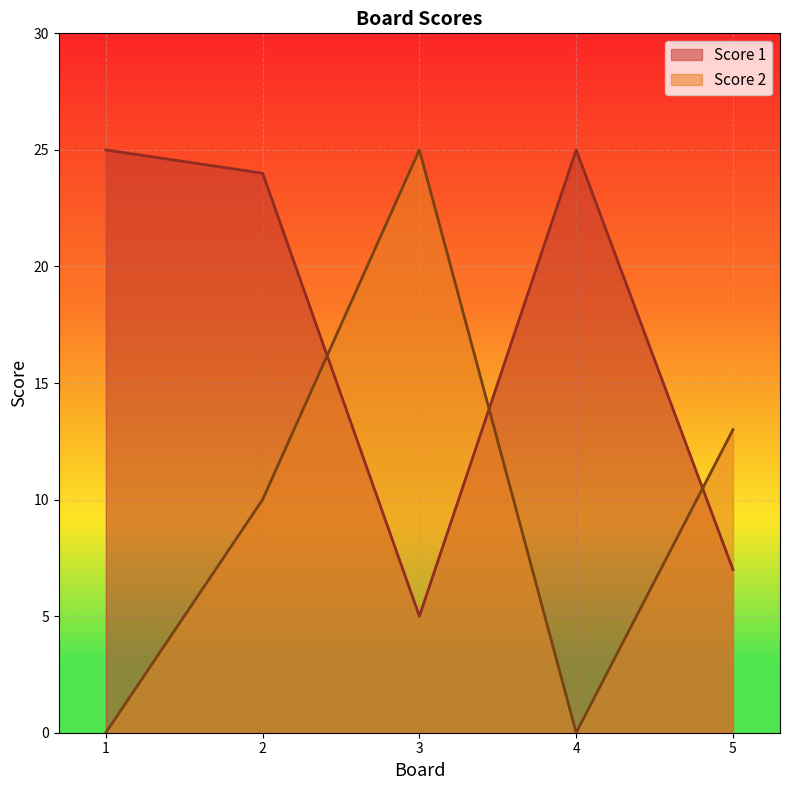

What is the difference between the second highest and second lowest values in the Score 2 series?

13